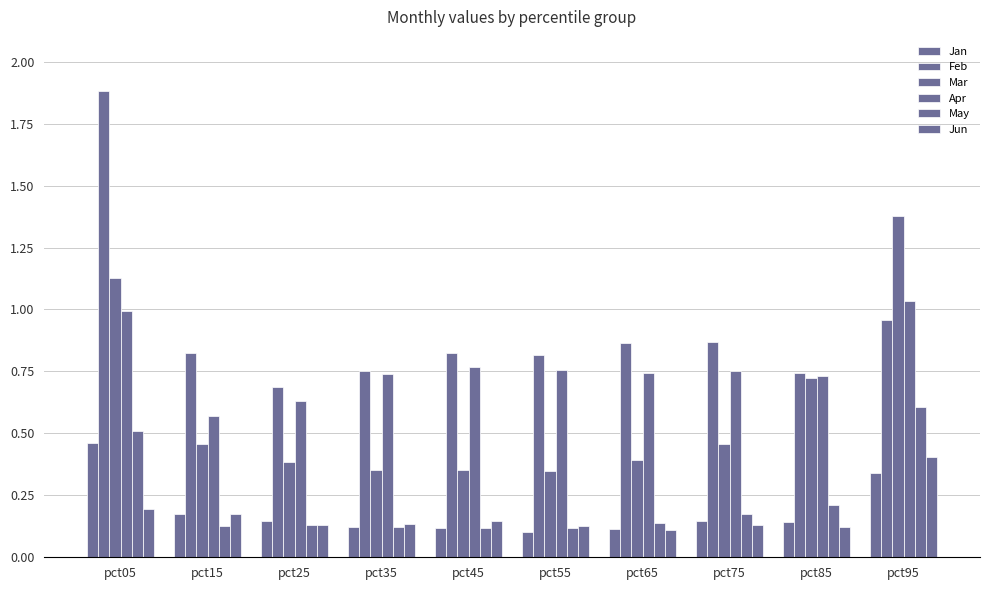

Rank the series at pct35 from highest to lowest value.

Feb, Apr, Mar, Jun, Jan, May